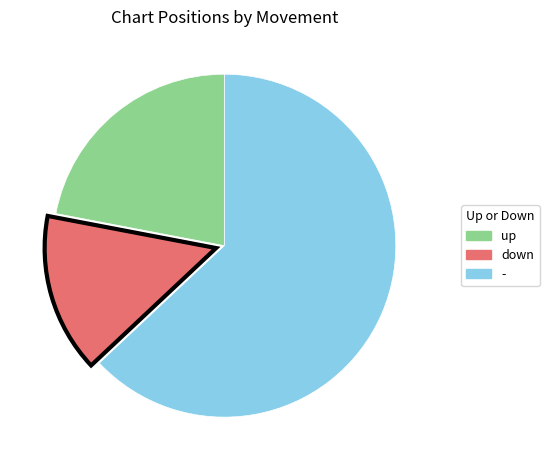

Between - and up, which is larger?

-